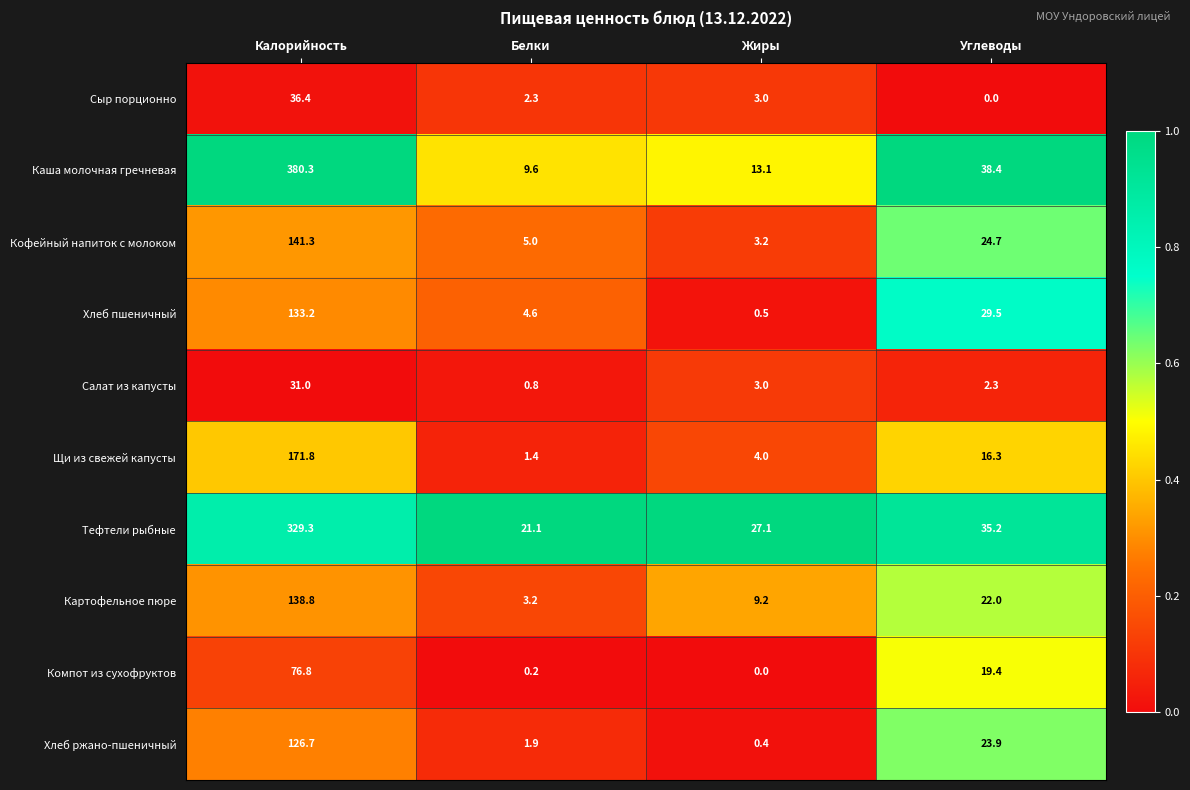

Which series has the largest range (max minus min)?

Каша молочная гречневая